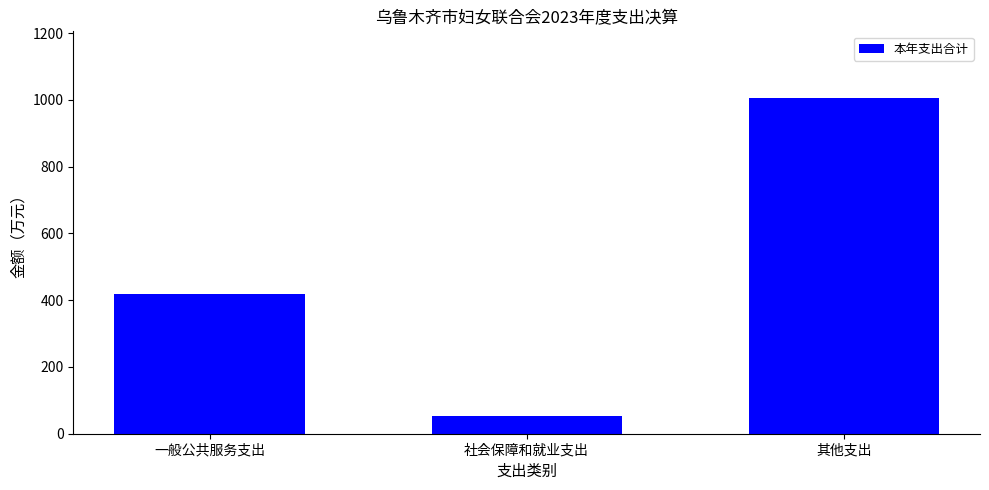

Reading left to right, transcribe all the data shown in this chart.

一般公共服务支出=419.0	社会保障和就业支出=54.5	其他支出=1004.5